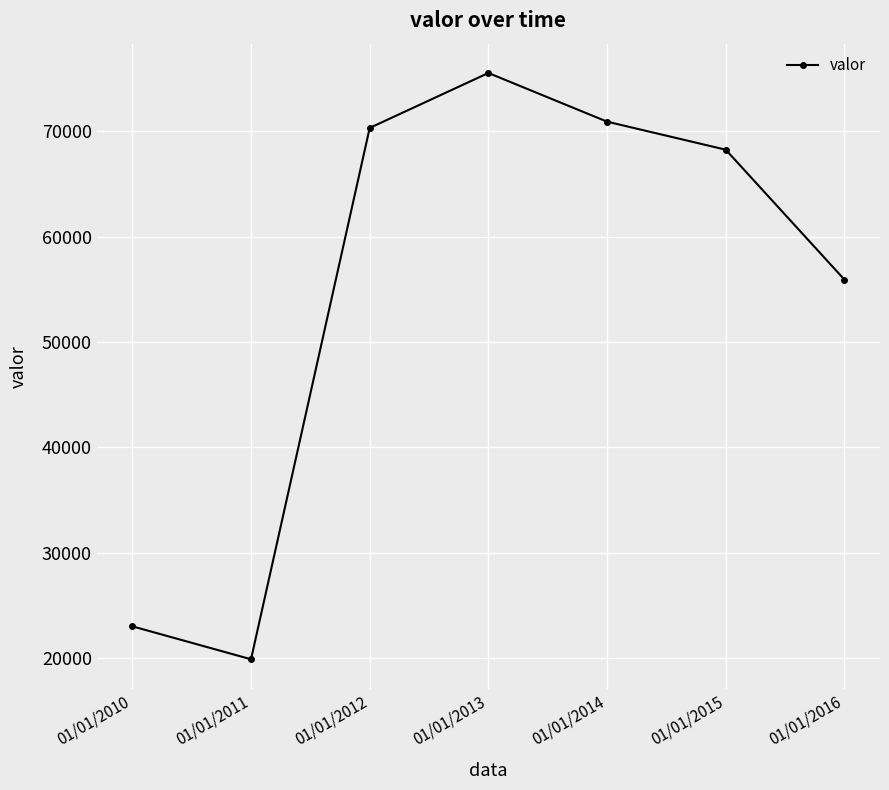

How many values are below 68248?

3